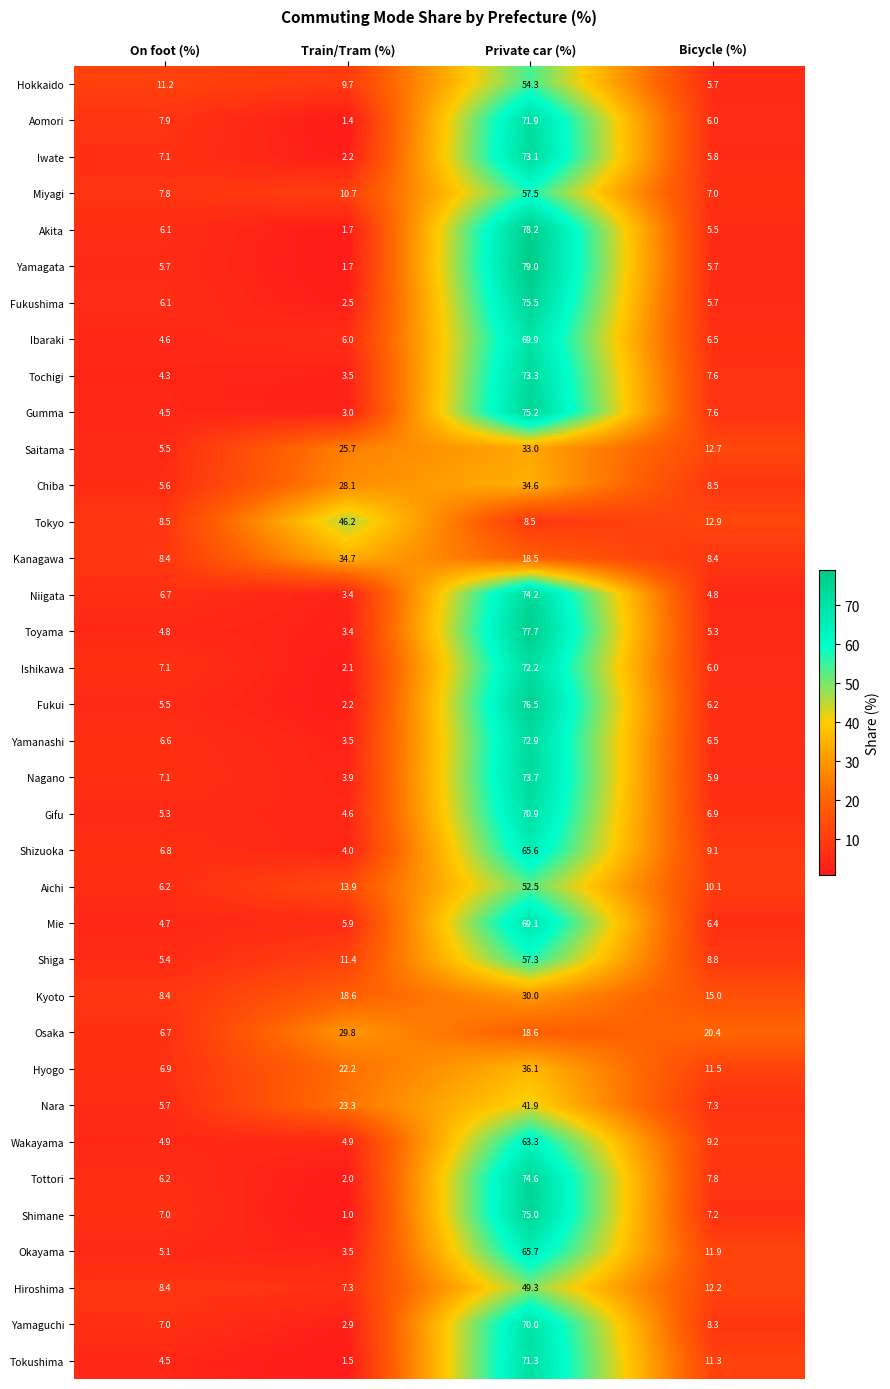

What is the difference between the highest and lowest values at Bicycle (%)?

15.6